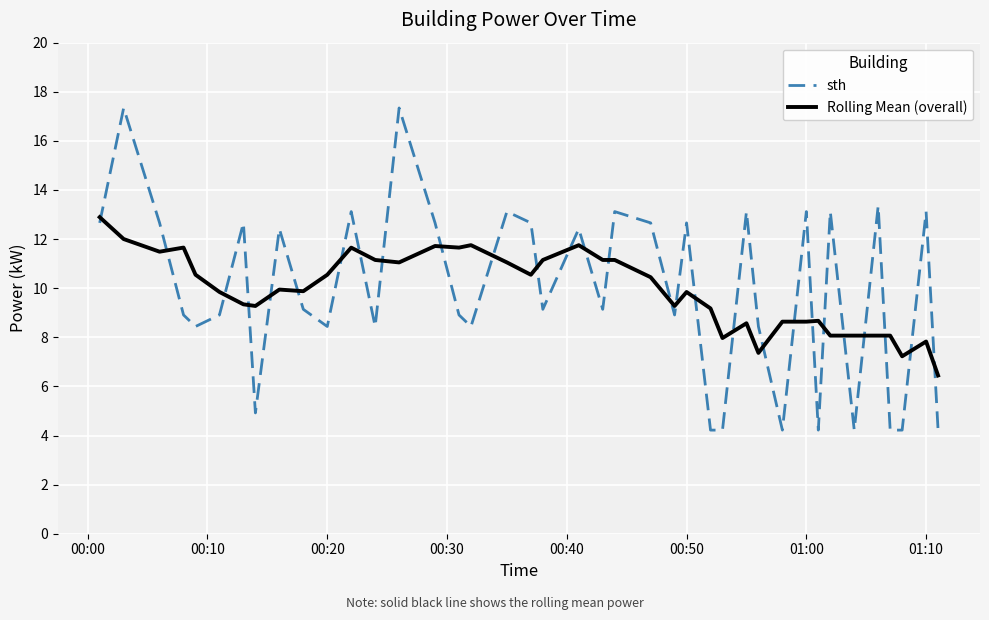

How many series are shown in this chart?

2